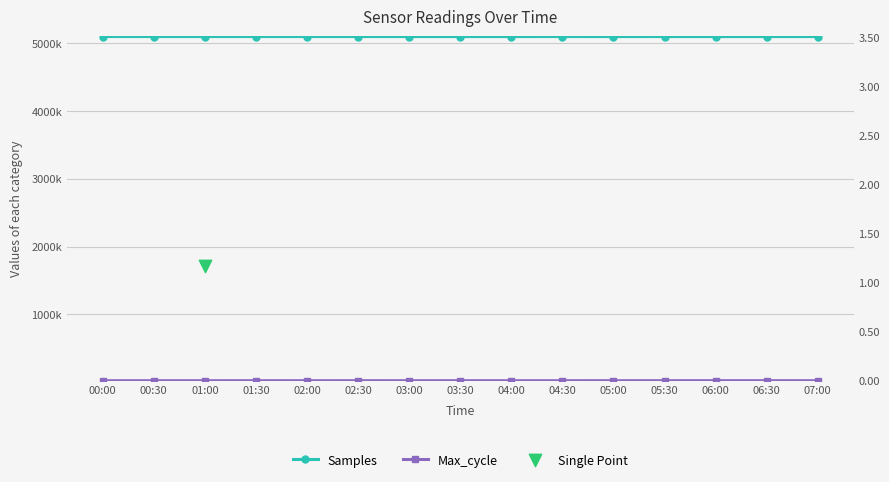

At how many categories does at least one series exceed 4663407?

15